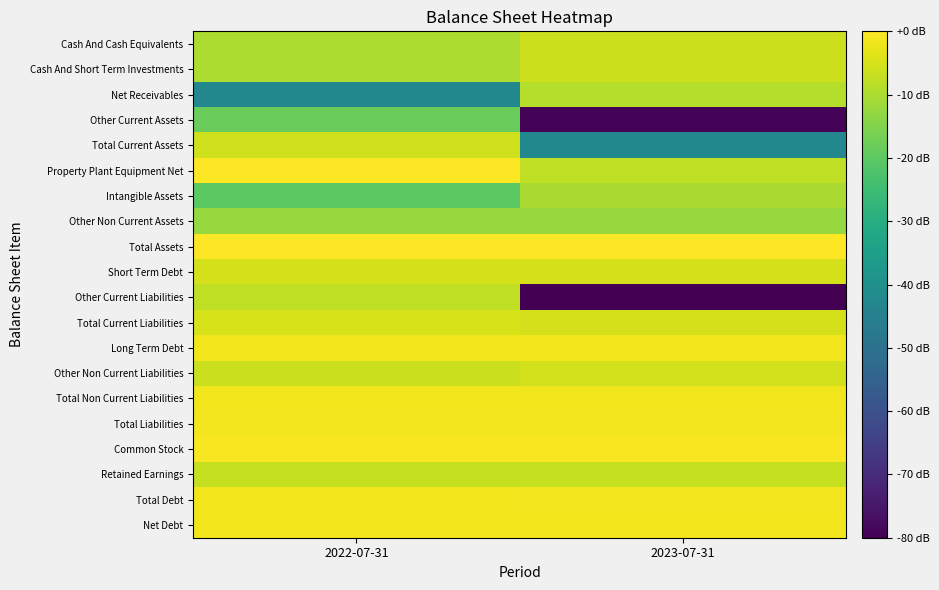

What is the total value across all series at 2022-07-31?

187.6